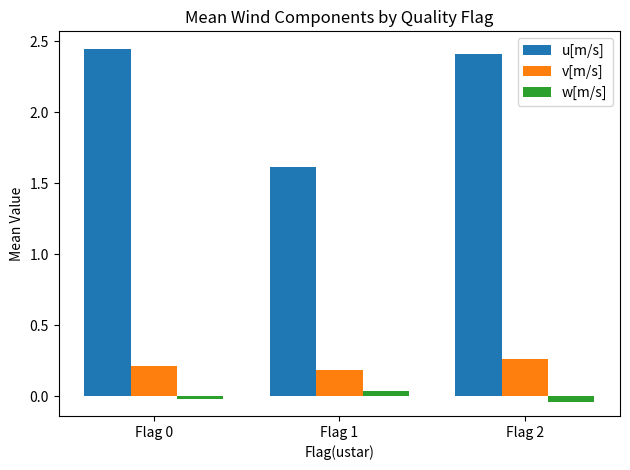

What are all the series names shown in the legend?

u[m/s], v[m/s], w[m/s]